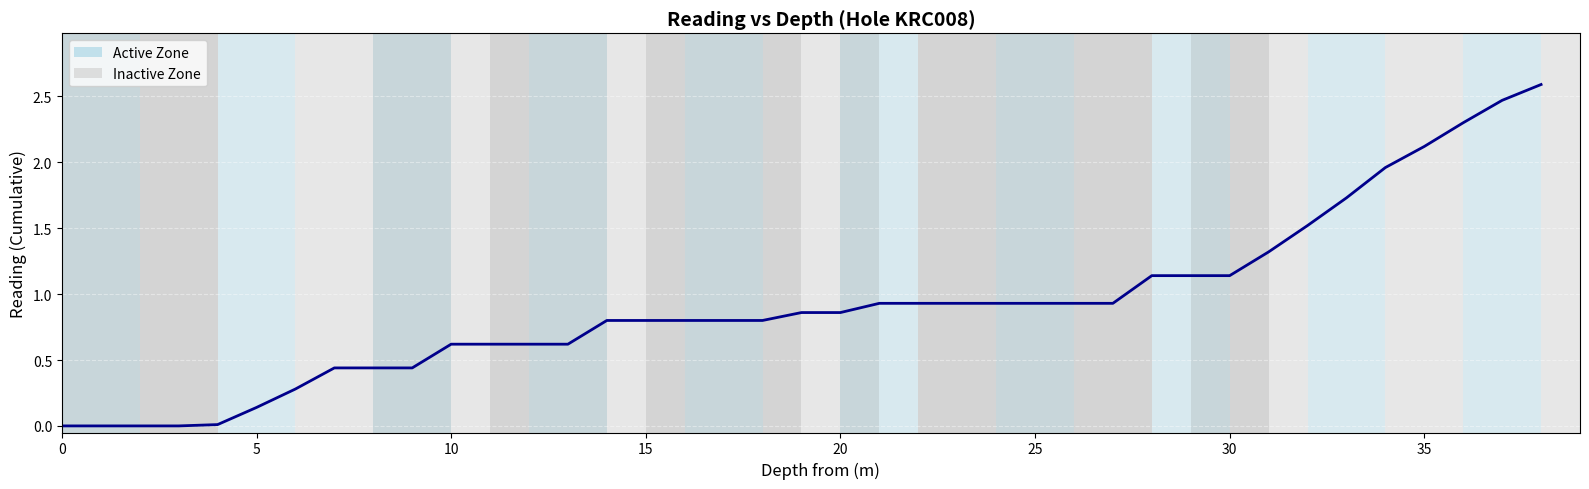

What is the difference between the maximum and minimum values?

2.6